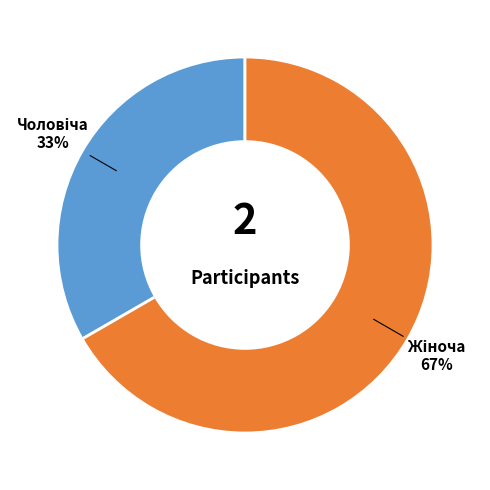

Is there any slice that represents more than half of the pie?

Yes